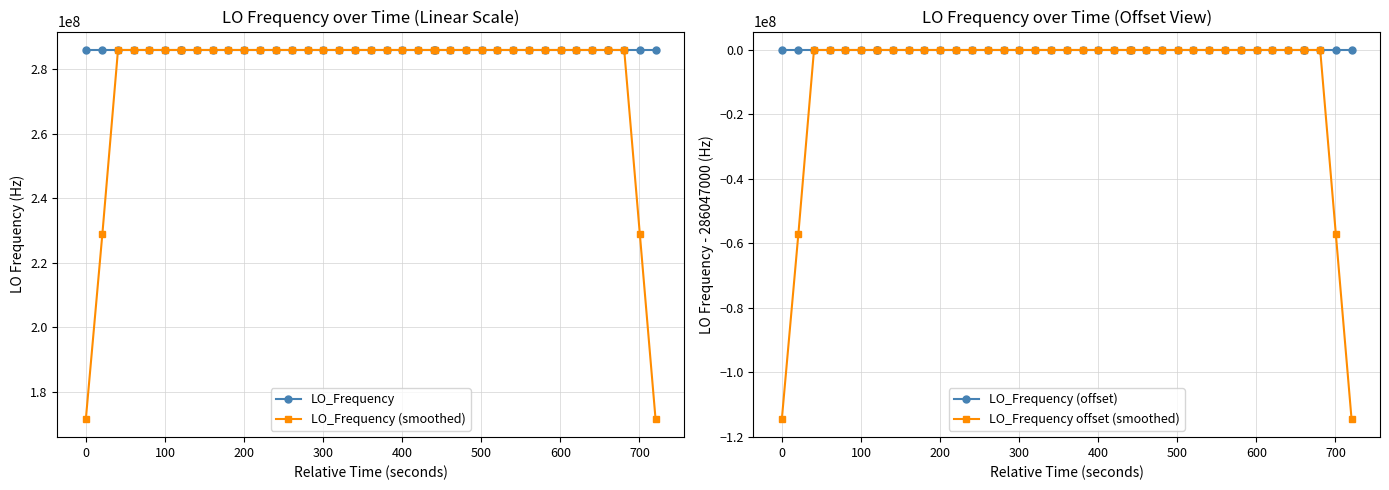

How many interior local peaks does the LO_Frequency series have?

10